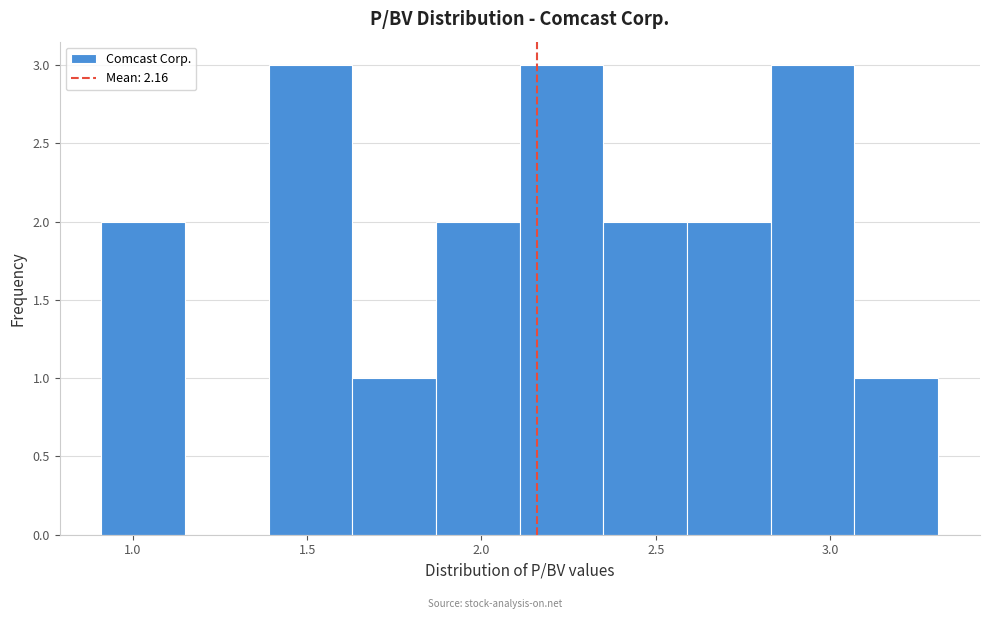

Reading left to right, list every bar in this chart as the range it spans on the x-axis followed by its height. Neither the bar edges nor the heights are printed on the chart, so give them approximately, as read against the axes.

0.91 to 1.15: 2
1.15 to 1.39: 0
1.39 to 1.63: 3
1.63 to 1.87: 1
1.87 to 2.11: 2
2.11 to 2.35: 3
2.35 to 2.59: 2
2.59 to 2.83: 2
2.83 to 3.07: 3
3.07 to 3.31: 1